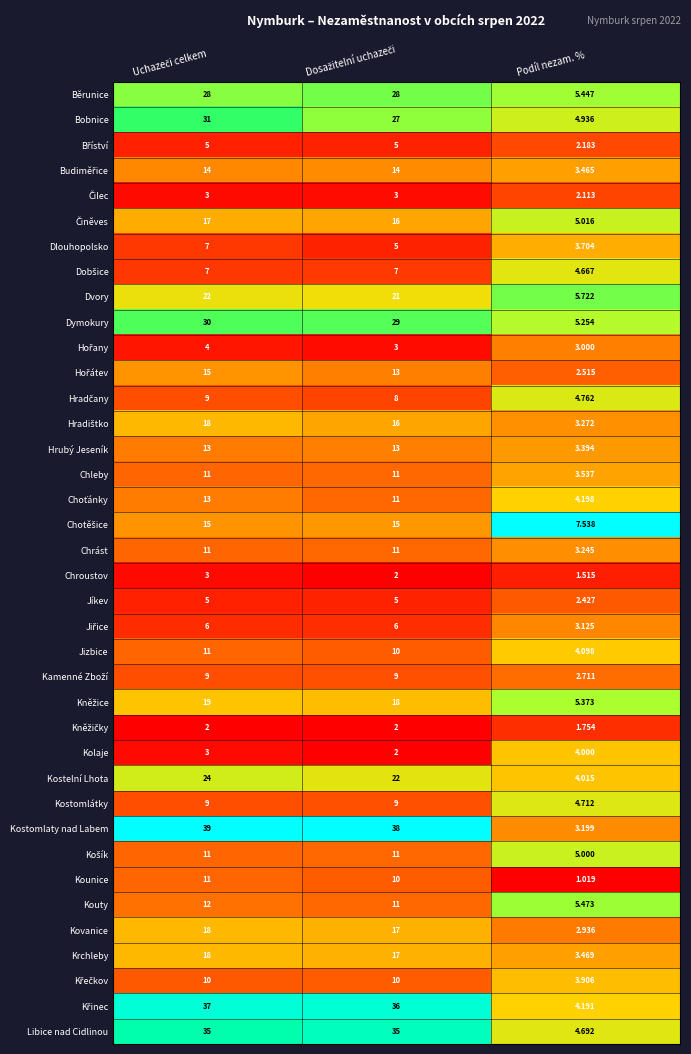

At which label does Dlouhopolsko reach its minimum?

Podíl nezam. %